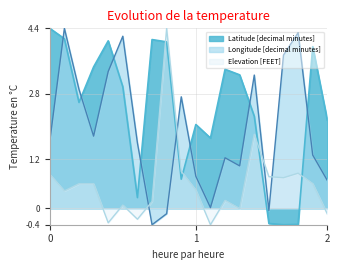

After their last crossing, which series has the higher values: Elevation [FEET] or Latitude [decimal minutes]?

Latitude [decimal minutes]